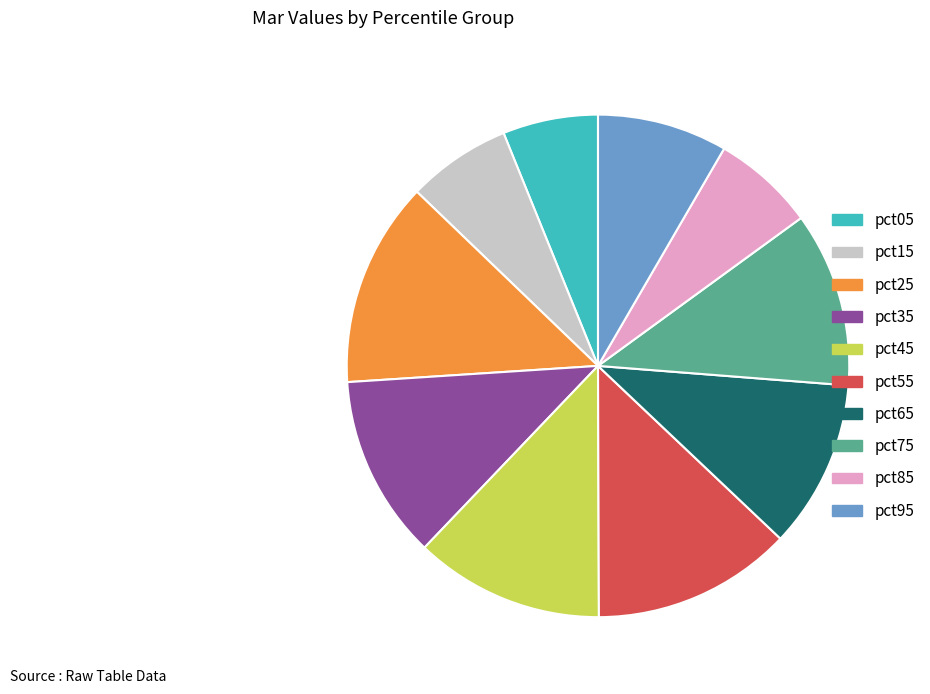

Between pct55 and pct45, which is larger?

pct55